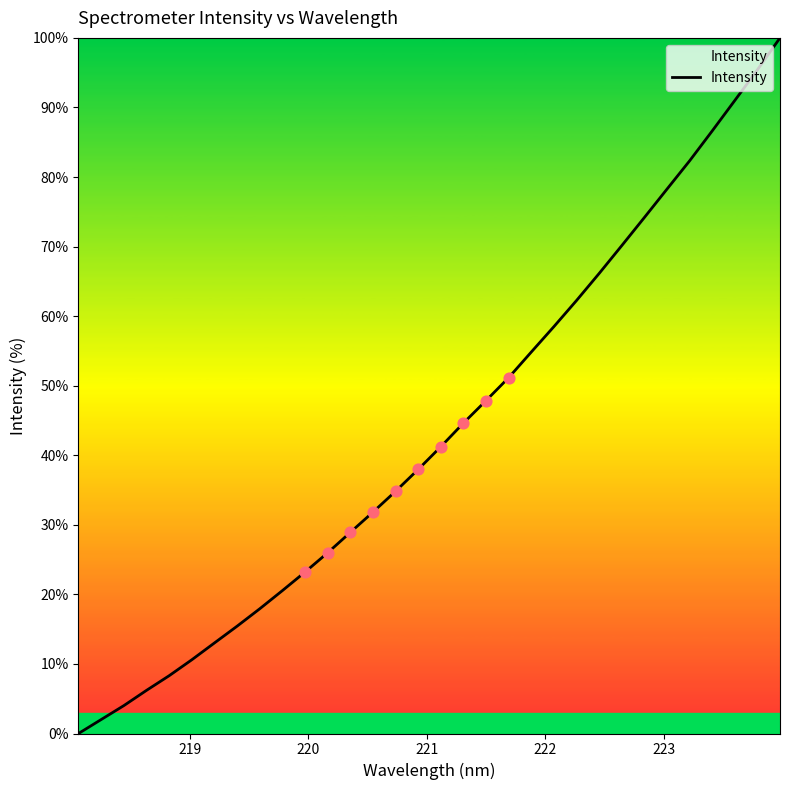

What is the maximum value shown in the chart?

100.0